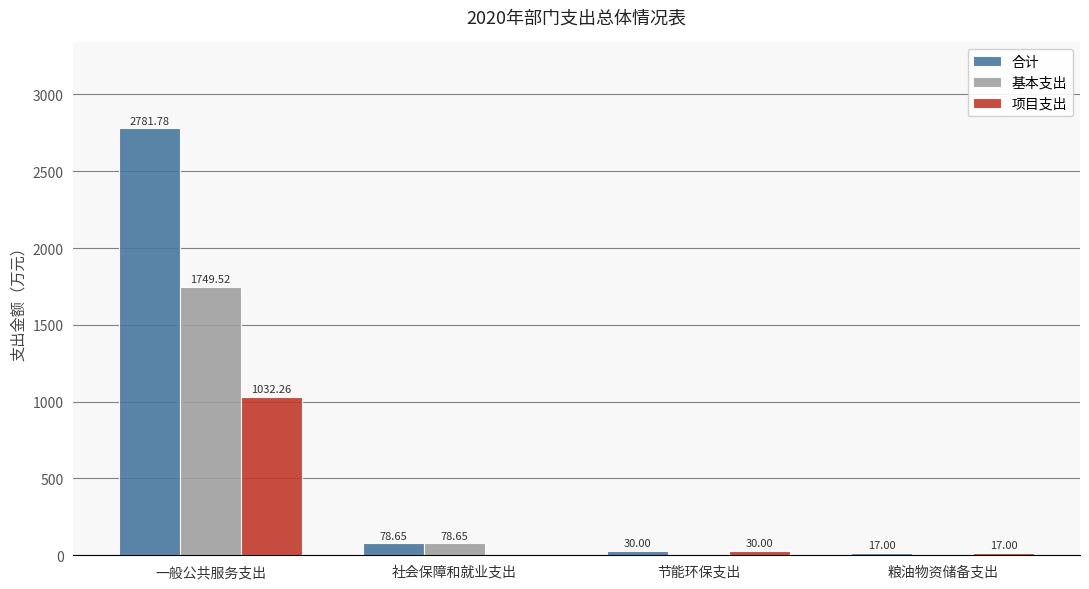

Count the number of data series in this chart.

3